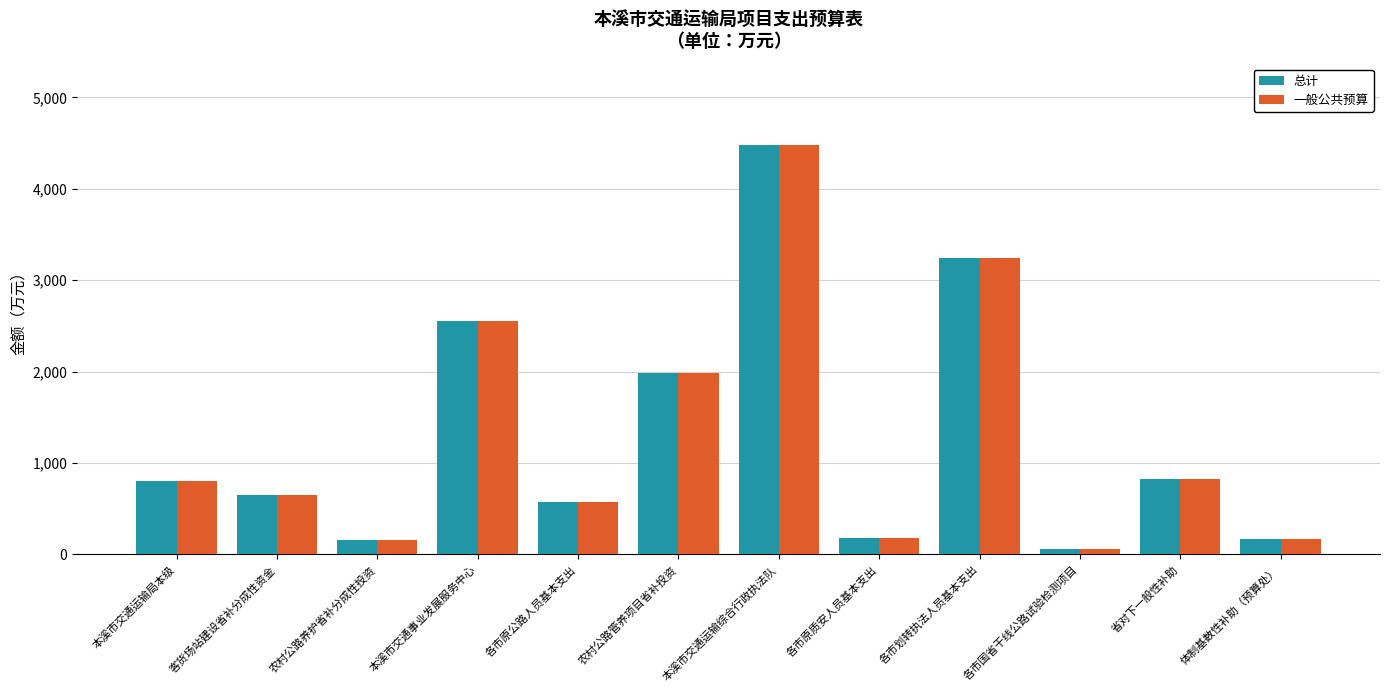

What is the value of the 总计 bar at the 7th from the left?

4473.5